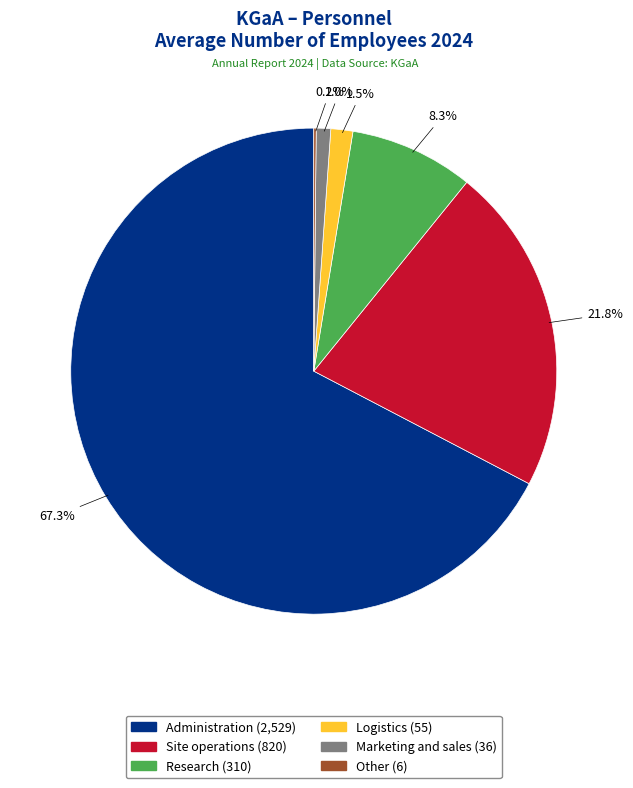

What percentage is NOT represented by Marketing and sales?

99.0%